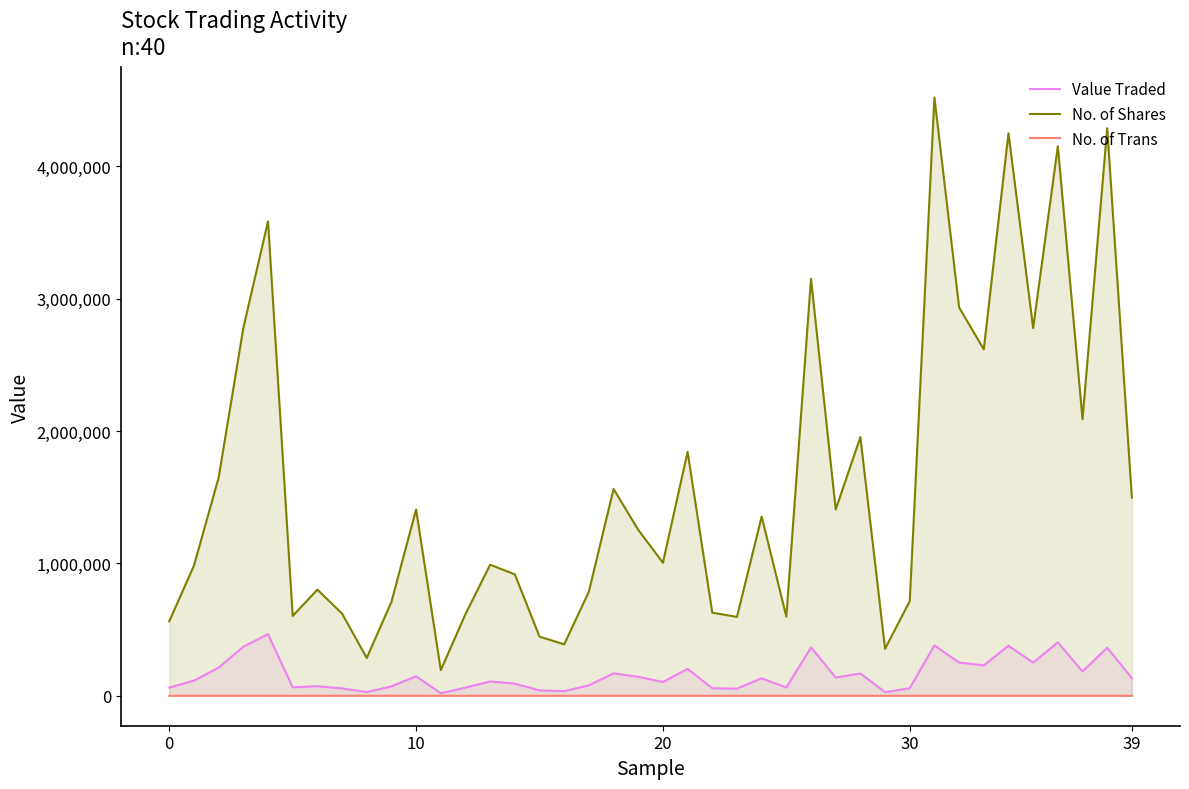

Rank the series by their maximum value, from highest to lowest.

No. of Shares, Value Traded, No. of Trans